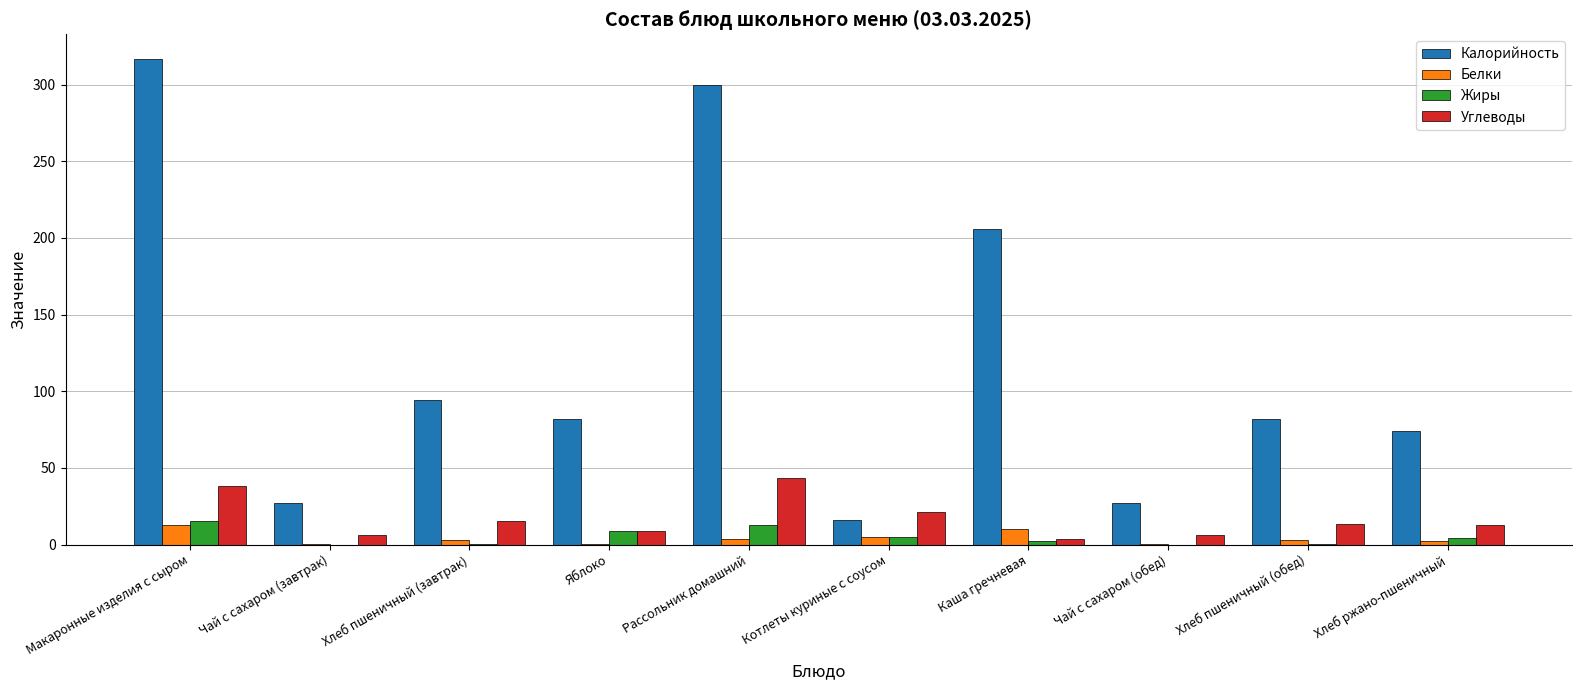

Is the value of Жиры at Макаронные изделия с сыром greater than the value of Калорийность at Каша гречневая?

No